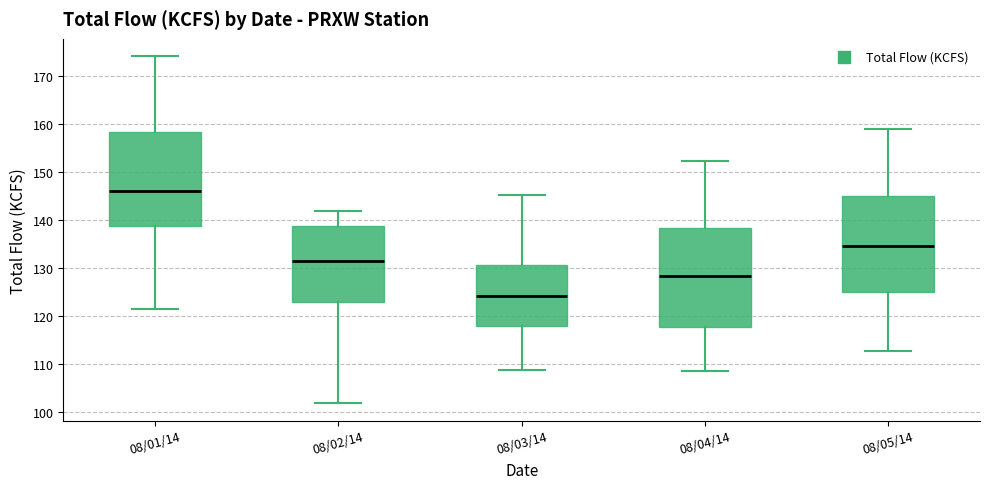

Reading left to right, read every box against the y-axis: the position of its median line, the range the box covers, and the ends of its whiskers. The values are not printed on the chart, so give them approximately, as read against the axis.

08/01/14: median 146, box 139 to 158, whiskers 121 to 174
08/02/14: median 131, box 123 to 139, whiskers 102 to 142
08/03/14: median 124, box 118 to 130, whiskers 109 to 145
08/04/14: median 128, box 118 to 138, whiskers 108 to 152
08/05/14: median 135, box 125 to 145, whiskers 113 to 159